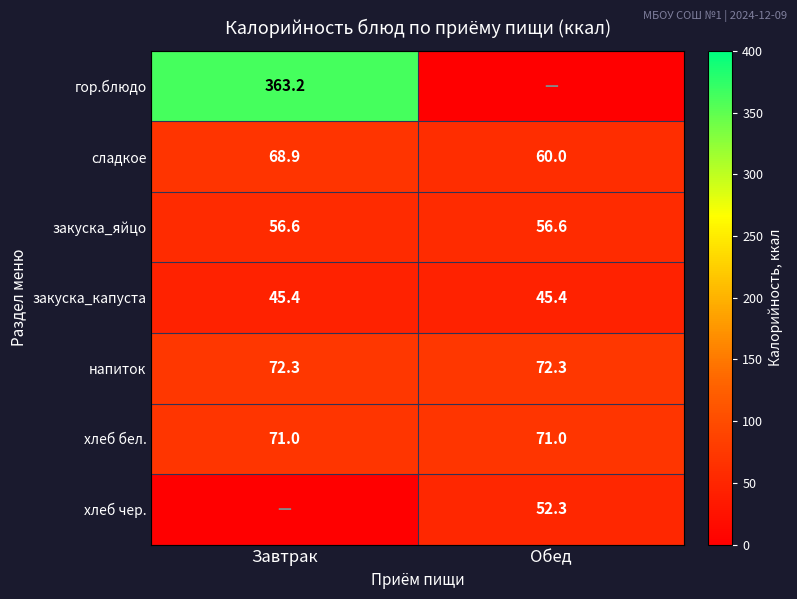

The value of закуска_яйцо at Обед is 56.6. True or false?

True